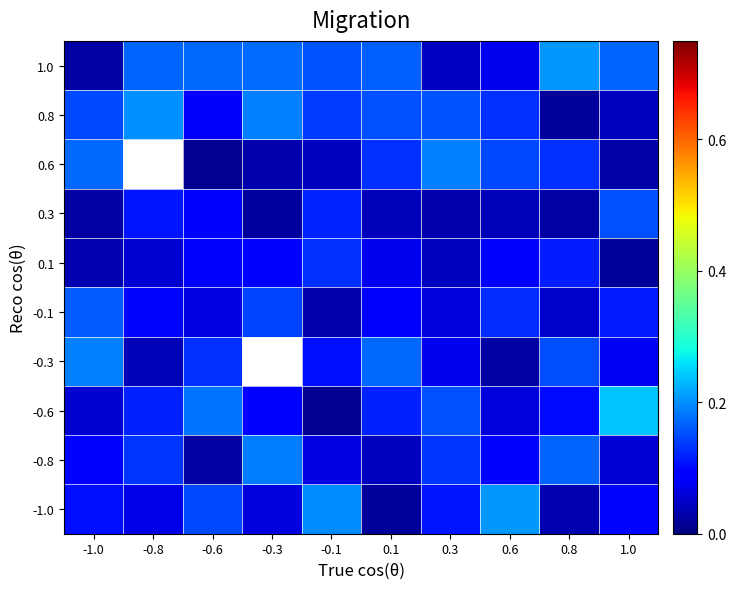

Reading left to right, extract all data points from this chart.

1.0: -1.0=0.0	-0.8=0.2	-0.6=0.2	-0.3=0.2	-0.1=0.2	0.1=0.2	0.3=0.0	0.6=0.1	0.8=0.2	1.0=0.2
0.8: -1.0=0.1	-0.8=0.2	-0.6=0.1	-0.3=0.2	-0.1=0.1	0.1=0.2	0.3=0.2	0.6=0.1	0.8=0.0	1.0=0.0
0.6: -1.0=0.2	-0.8=0.0	-0.6=0.0	-0.3=0.0	-0.1=0.0	0.1=0.1	0.3=0.2	0.6=0.1	0.8=0.1	1.0=0.0
0.3: -1.0=0.0	-0.8=0.1	-0.6=0.1	-0.3=0.0	-0.1=0.1	0.1=0.0	0.3=0.0	0.6=0.0	0.8=0.0	1.0=0.2
0.1: -1.0=0.0	-0.8=0.1	-0.6=0.1	-0.3=0.1	-0.1=0.1	0.1=0.1	0.3=0.0	0.6=0.1	0.8=0.1	1.0=0.0
-0.1: -1.0=0.2	-0.8=0.1	-0.6=0.1	-0.3=0.1	-0.1=0.0	0.1=0.1	0.3=0.1	0.6=0.1	0.8=0.1	1.0=0.1
-0.3: -1.0=0.2	-0.8=0.0	-0.6=0.1	-0.3=0.0	-0.1=0.1	0.1=0.2	0.3=0.1	0.6=0.0	0.8=0.2	1.0=0.1
-0.6: -1.0=0.1	-0.8=0.1	-0.6=0.2	-0.3=0.1	-0.1=0.0	0.1=0.1	0.3=0.2	0.6=0.1	0.8=0.1	1.0=0.2
-0.8: -1.0=0.1	-0.8=0.1	-0.6=0.0	-0.3=0.2	-0.1=0.1	0.1=0.0	0.3=0.1	0.6=0.1	0.8=0.2	1.0=0.1
-1.0: -1.0=0.1	-0.8=0.1	-0.6=0.1	-0.3=0.1	-0.1=0.2	0.1=0.0	0.3=0.1	0.6=0.2	0.8=0.0	1.0=0.1